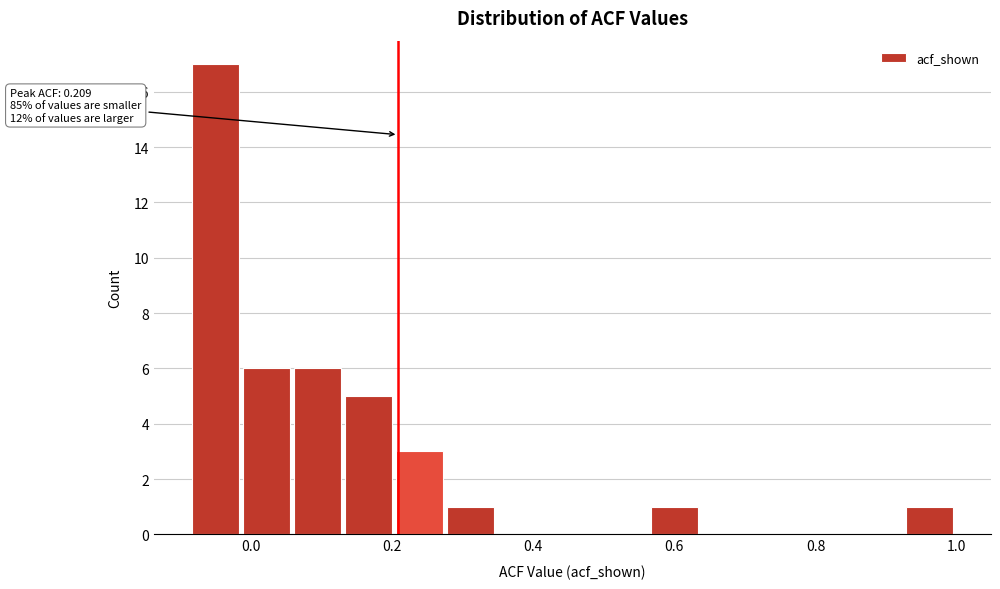

Read against the x-axis, roughly where is the centre of the tallest bar?

-0.04